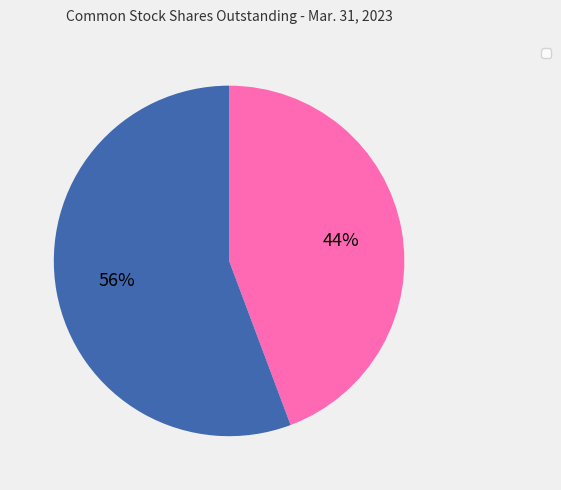

To the nearest percent, what is the average slice percentage?

50%